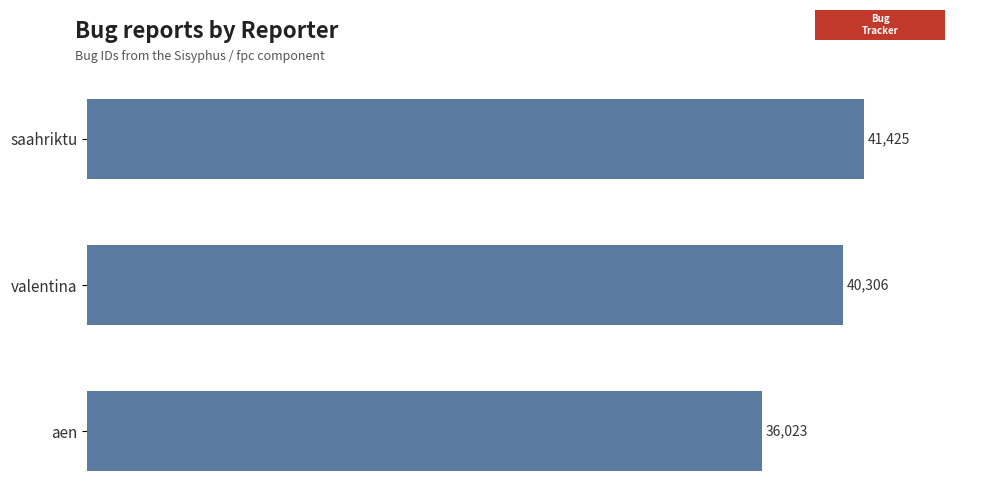

What is the difference between the maximum and second lowest values?

1119